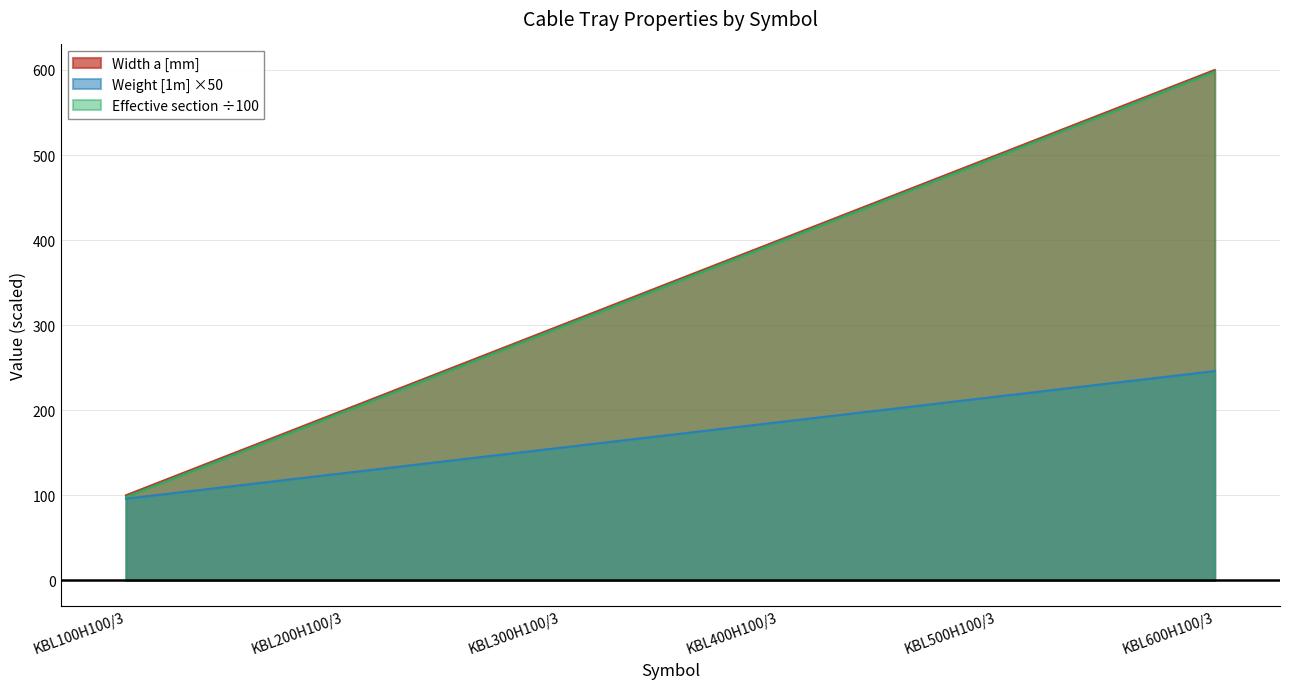

True or false: Effective section and Weight [1m] cross at least once.

False